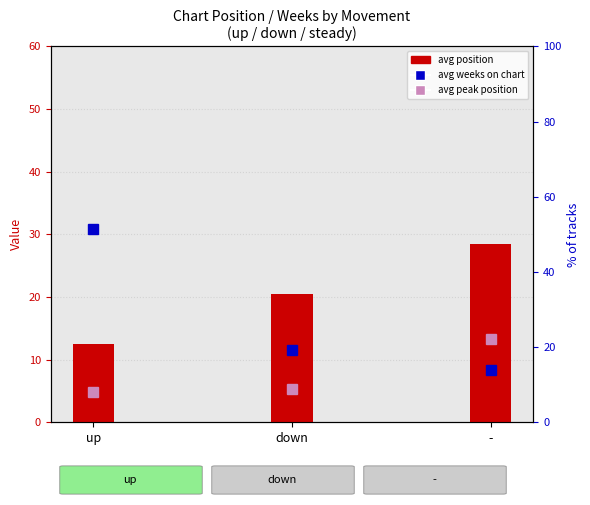

What is the label of the 1st bar from the left?

up